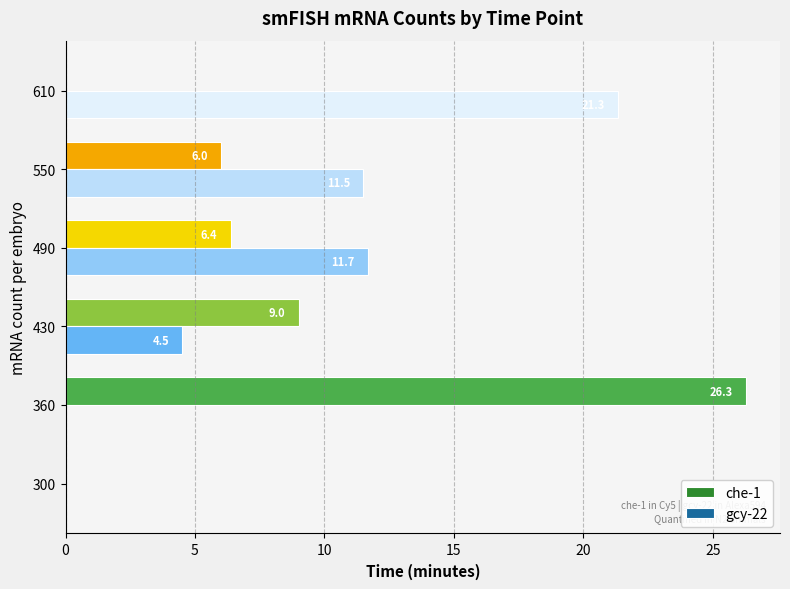

Is it true that che-1 equals 0.0 at 300?

True